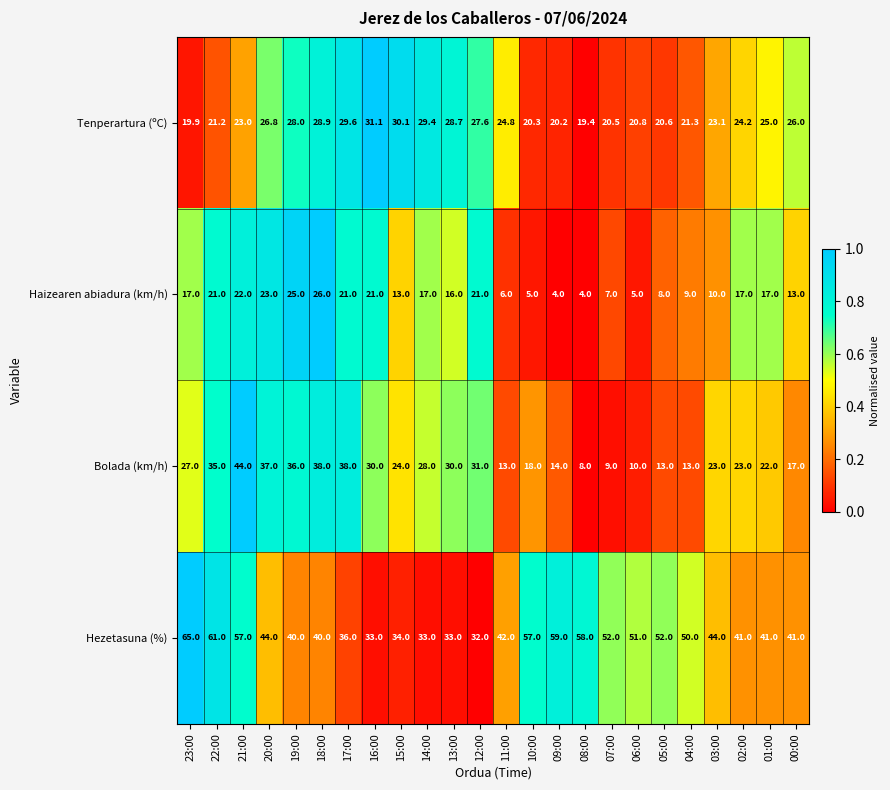

What is the difference between the maximum and minimum values in the Tenperartura (ºC) series?

11.7